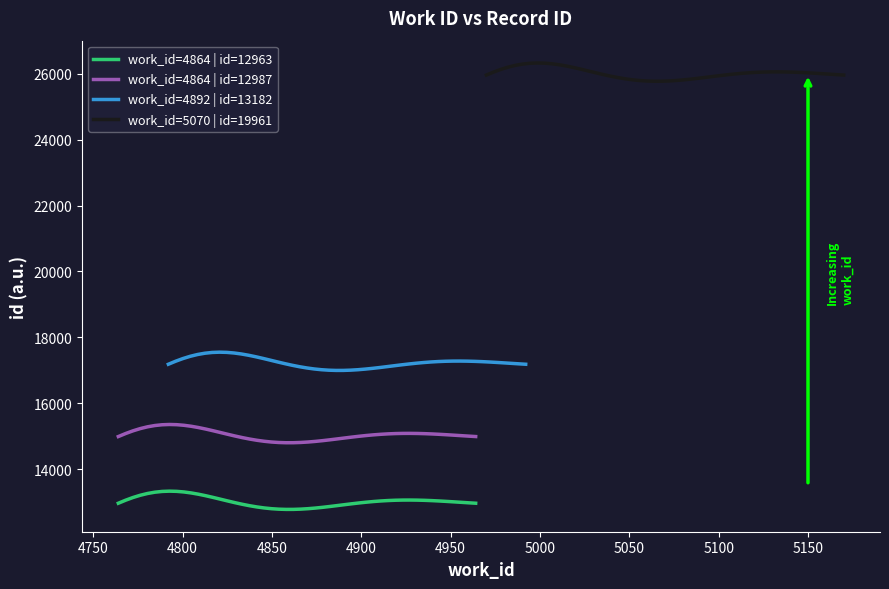

How many values are below 13182?

2